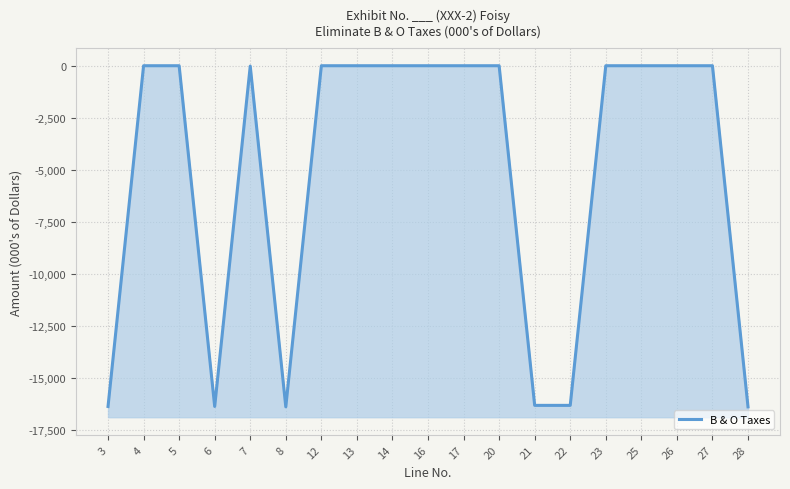

Between 12 and 5, which is larger?

12